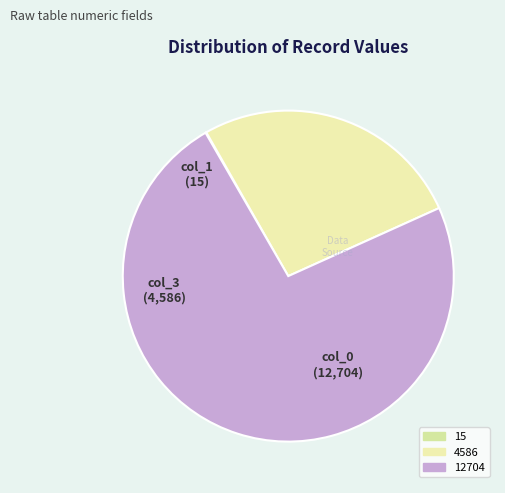

To the nearest percent, what is the difference between the largest and smallest slice percentages?

73%